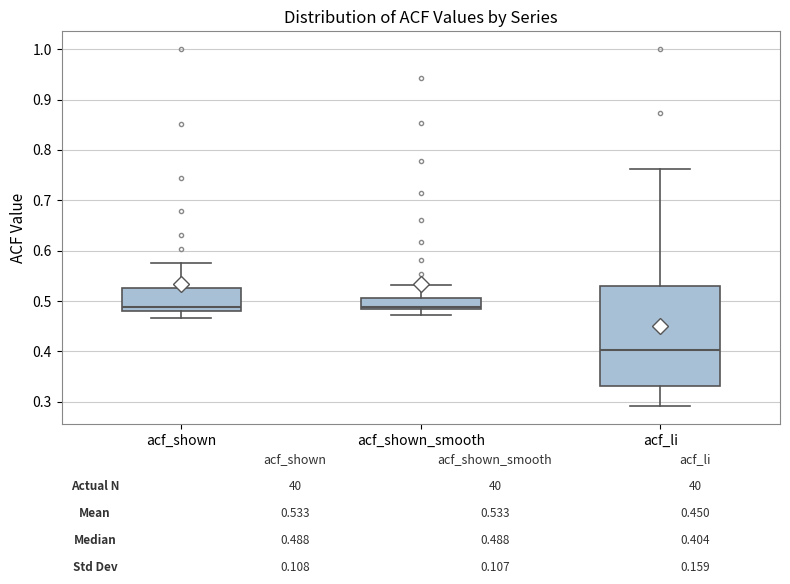

Where does the median line of the box for acf_shown sit on the y-axis? The values are not printed on the chart, so give them approximately, as read against the axis.

0.49